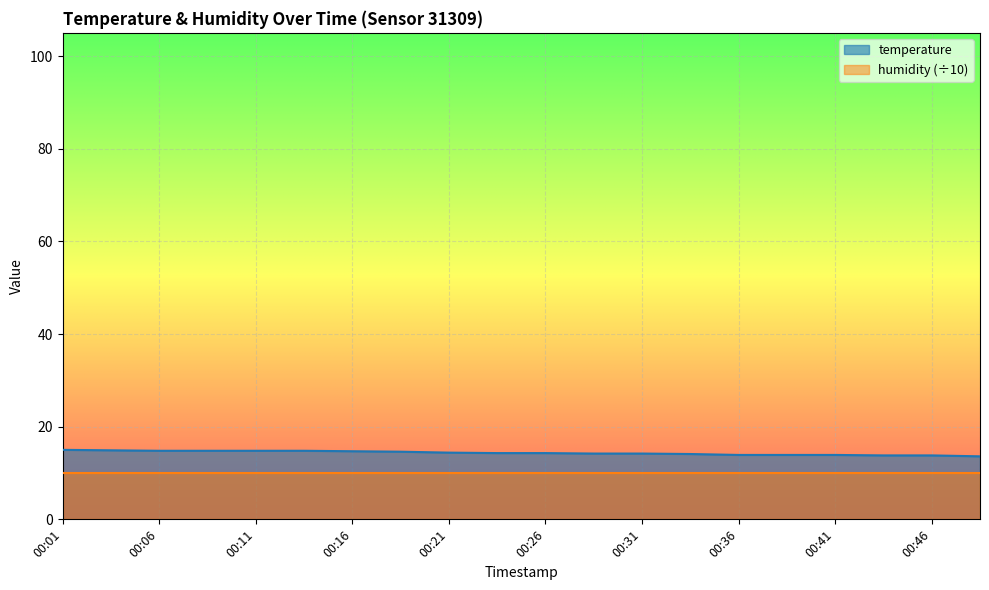

Reading left to right, what are all the values shown in this chart?

15.0	14.9	14.8	14.8	14.8	14.8	14.7	14.6	14.4	14.3	14.3	14.2	14.2	14.1	13.9	13.9	13.9	13.8	13.8	13.6